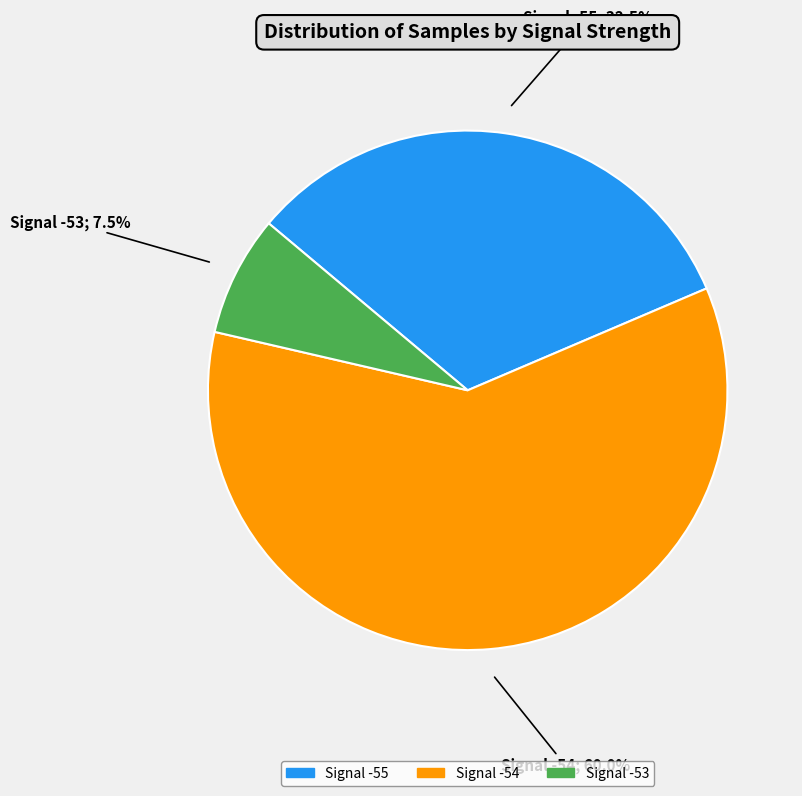

How many segments does this pie chart have?

3